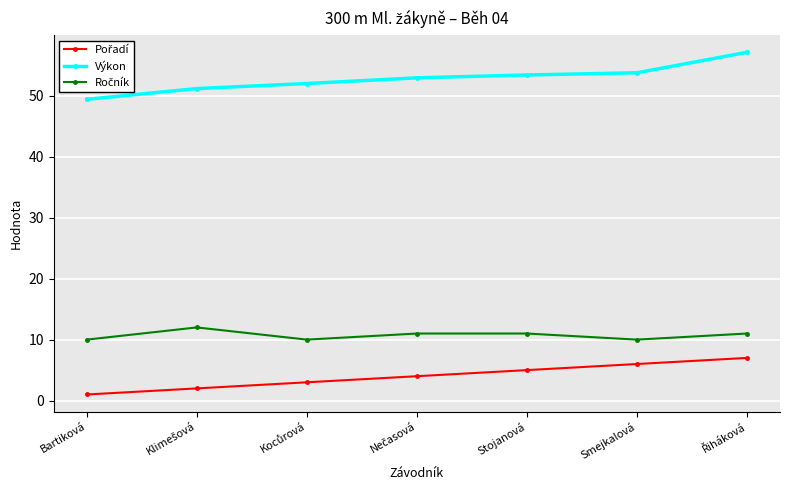

What is the sum of all Výkon values?

369.8